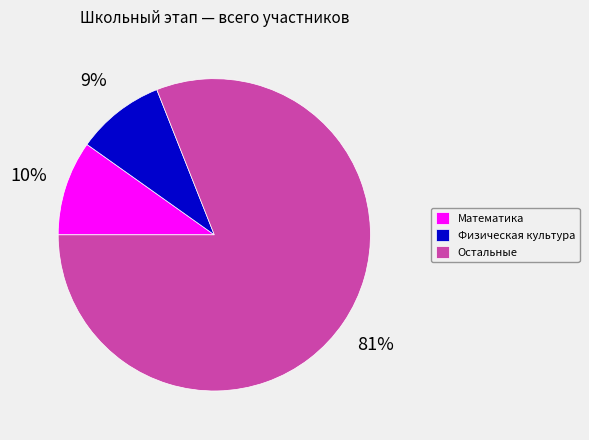

Which has a higher value, Физическая культура or Остальные?

Остальные